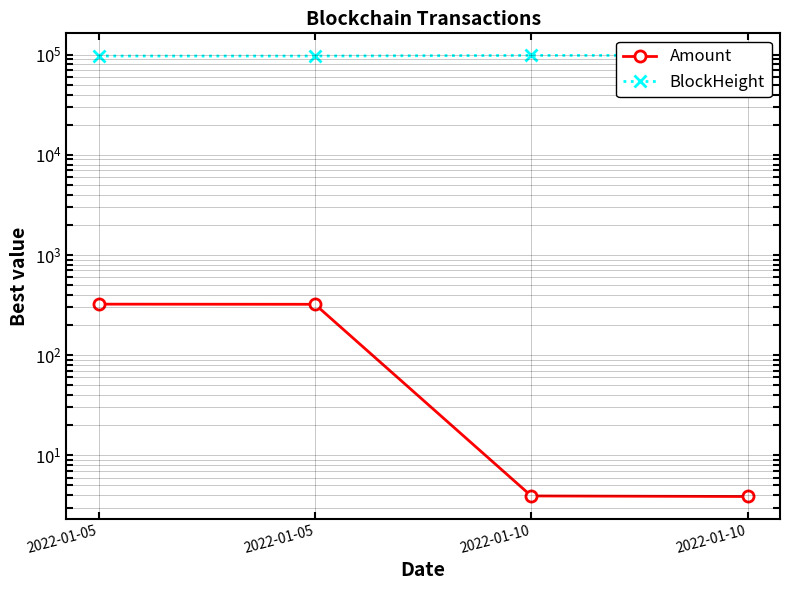

At 2022-01-10, list the series in order from smallest to largest.

Amount, BlockHeight